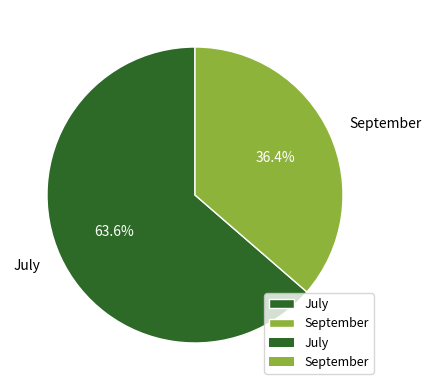

Approximately how many times larger is the value at September compared to July?

0.6